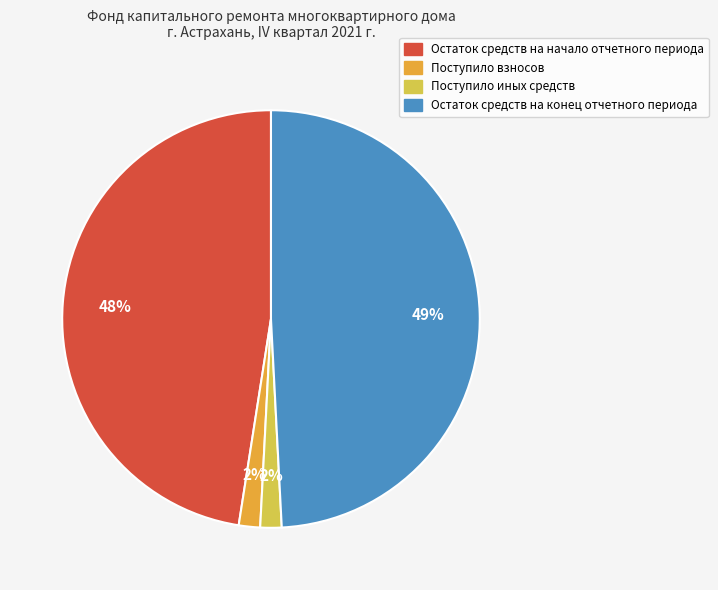

Is there any slice that represents more than half of the pie?

No